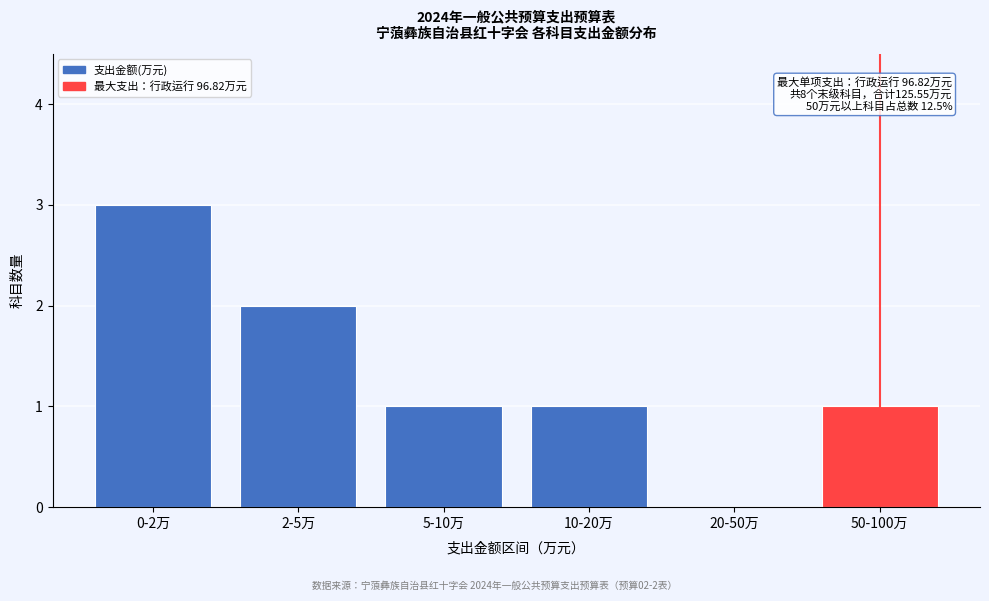

Reading left to right, what are all the values shown in this chart?

0-2万=3	2-5万=2	5-10万=1	10-20万=1	20-50万=0	50-100万=1